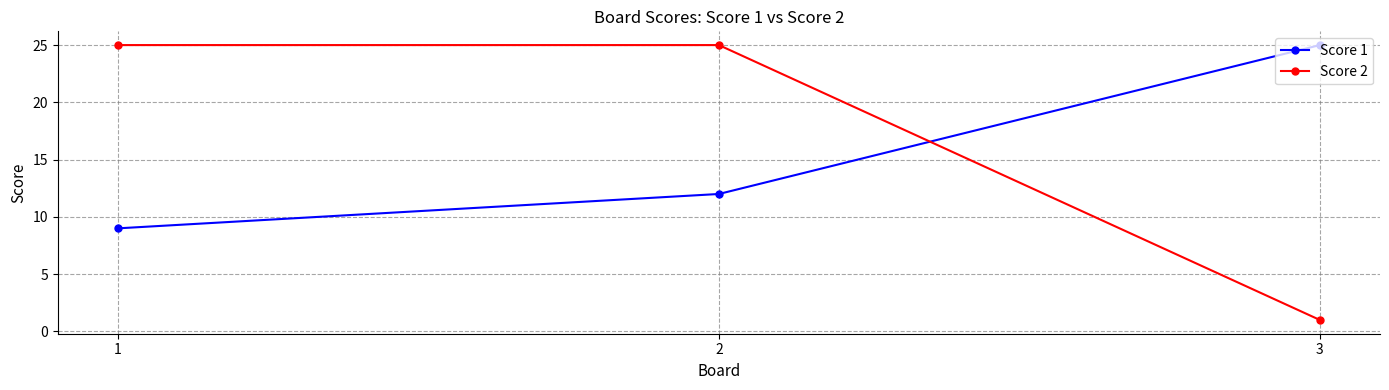

Between 2 and 3, which series saw the biggest shift?

Score 2